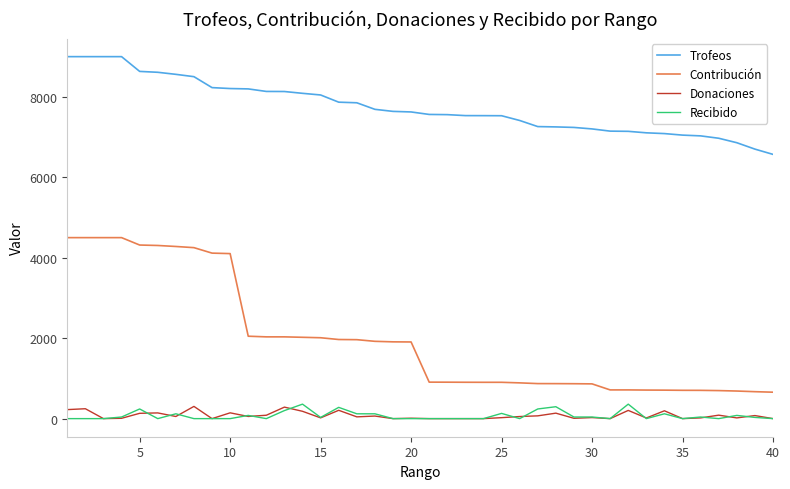

What are all the series names shown in the legend?

Trofeos, Contribución, Donaciones, Recibido